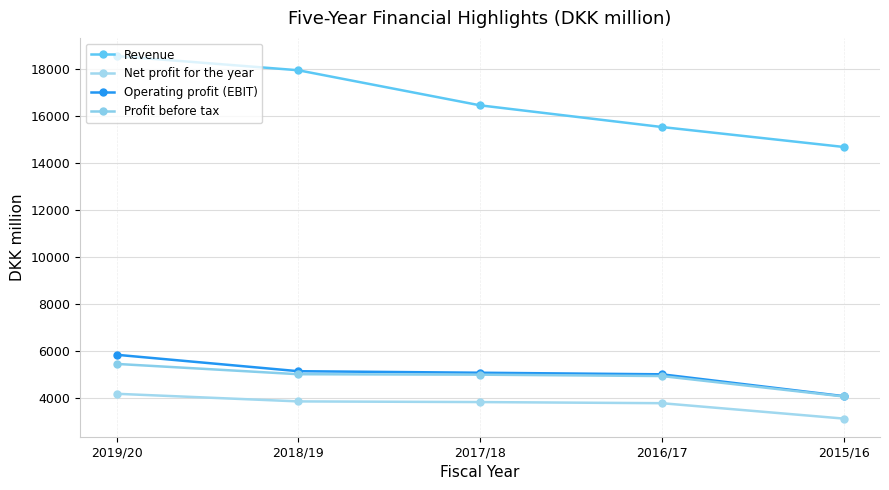

What is the difference between the maximum and minimum values in the Operating profit (EBIT) series?

1758